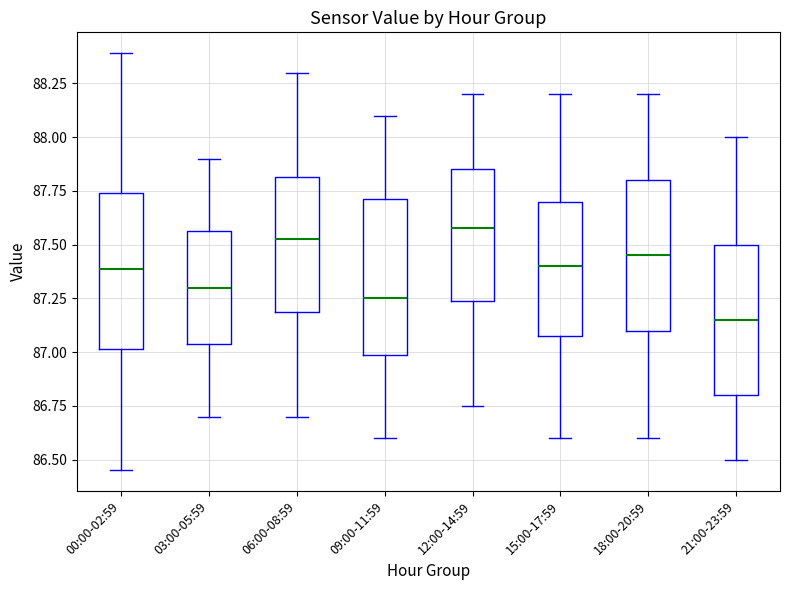

Reading left to right, transcribe this box plot: for each box, give where its median line is, the range the box spans, and where its two whiskers end, as read against the y-axis. The values are not printed on the chart, so give them approximately, as read against the axis.

00:00-02:59: median 87.40, box 87.00 to 87.75, whiskers 86.45 to 88.40
03:00-05:59: median 87.30, box 87.05 to 87.55, whiskers 86.70 to 87.90
06:00-08:59: median 87.55, box 87.20 to 87.80, whiskers 86.70 to 88.30
09:00-11:59: median 87.25, box 87.00 to 87.70, whiskers 86.60 to 88.10
12:00-14:59: median 87.60, box 87.25 to 87.85, whiskers 86.75 to 88.20
15:00-17:59: median 87.40, box 87.10 to 87.70, whiskers 86.60 to 88.20
18:00-20:59: median 87.45, box 87.10 to 87.80, whiskers 86.60 to 88.20
21:00-23:59: median 87.15, box 86.80 to 87.50, whiskers 86.50 to 88.00